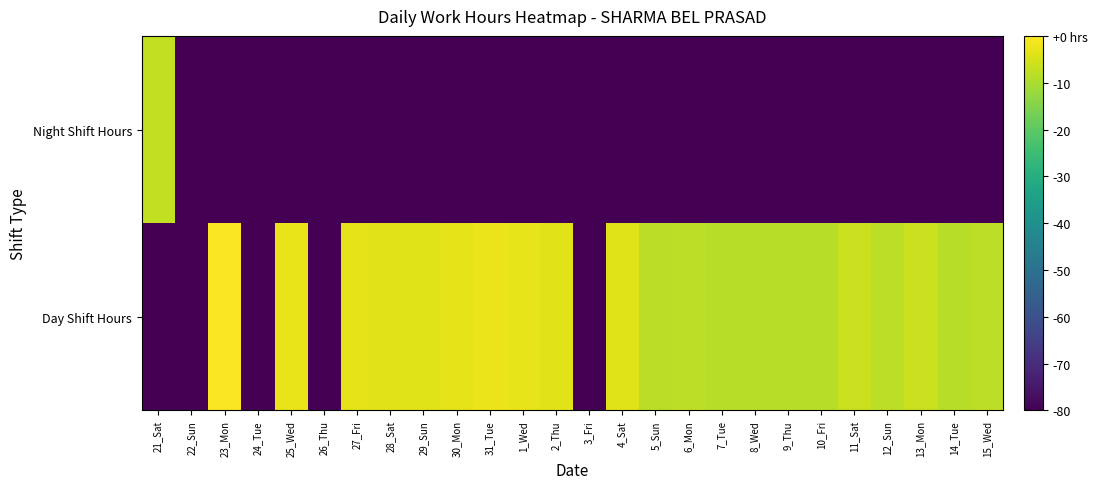

Which category has the highest value across all series?

23_Mon